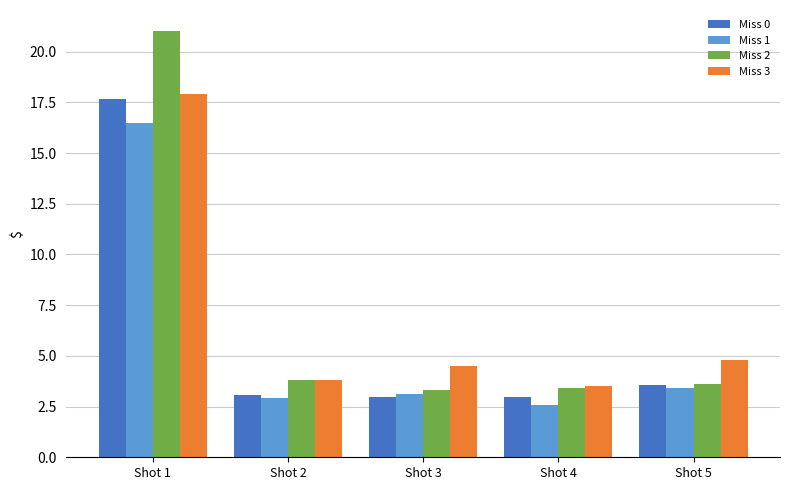

At which category does the chart reach its minimum across all series?

Shot 4